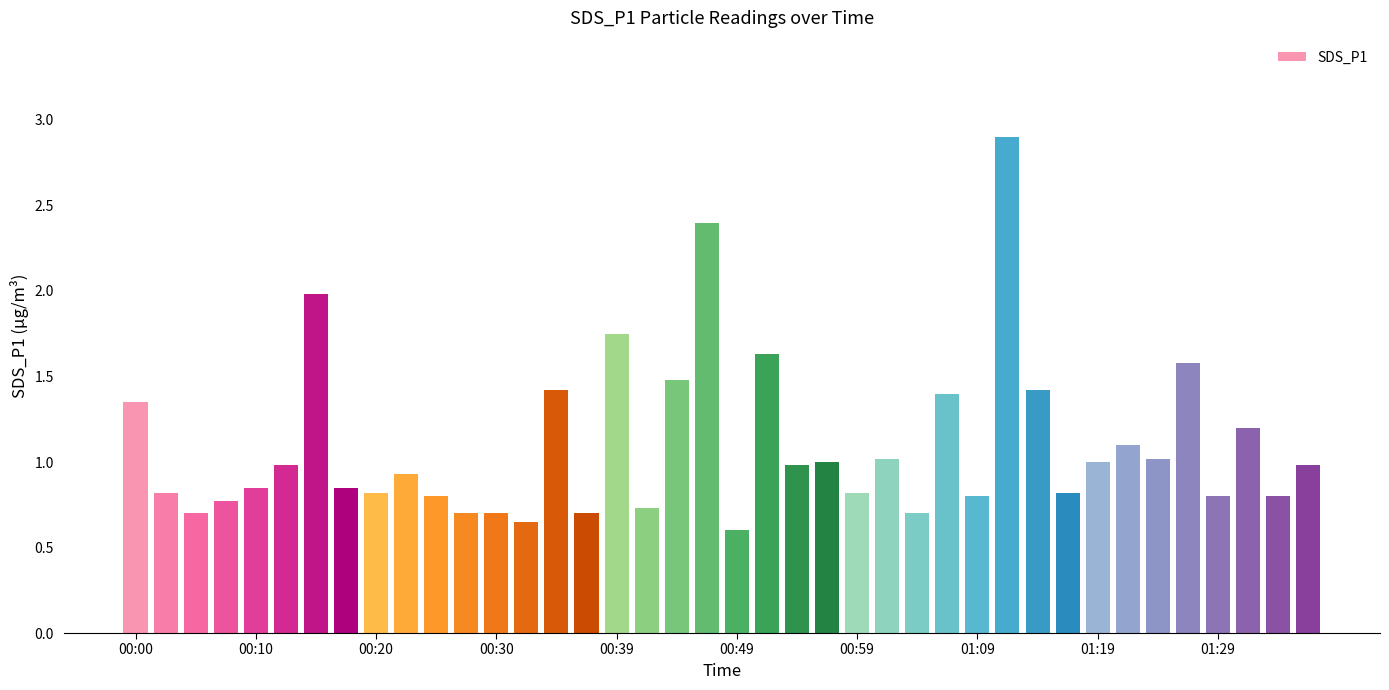

What is the average value?

1.1